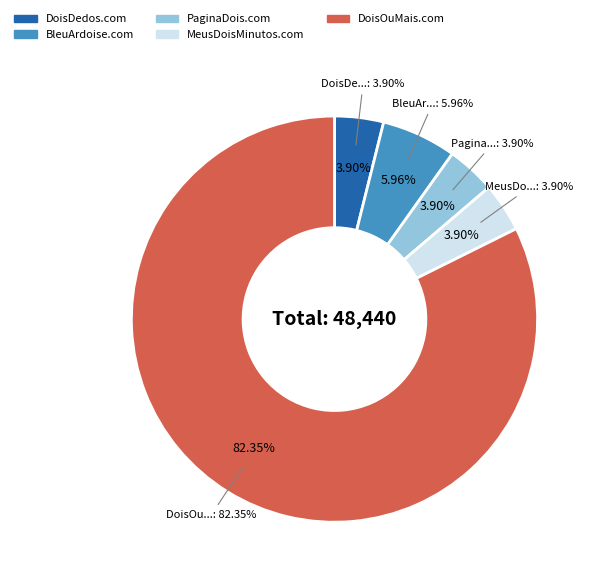

What percentage is the PaginaDois.com slice, to the nearest percent?

4%